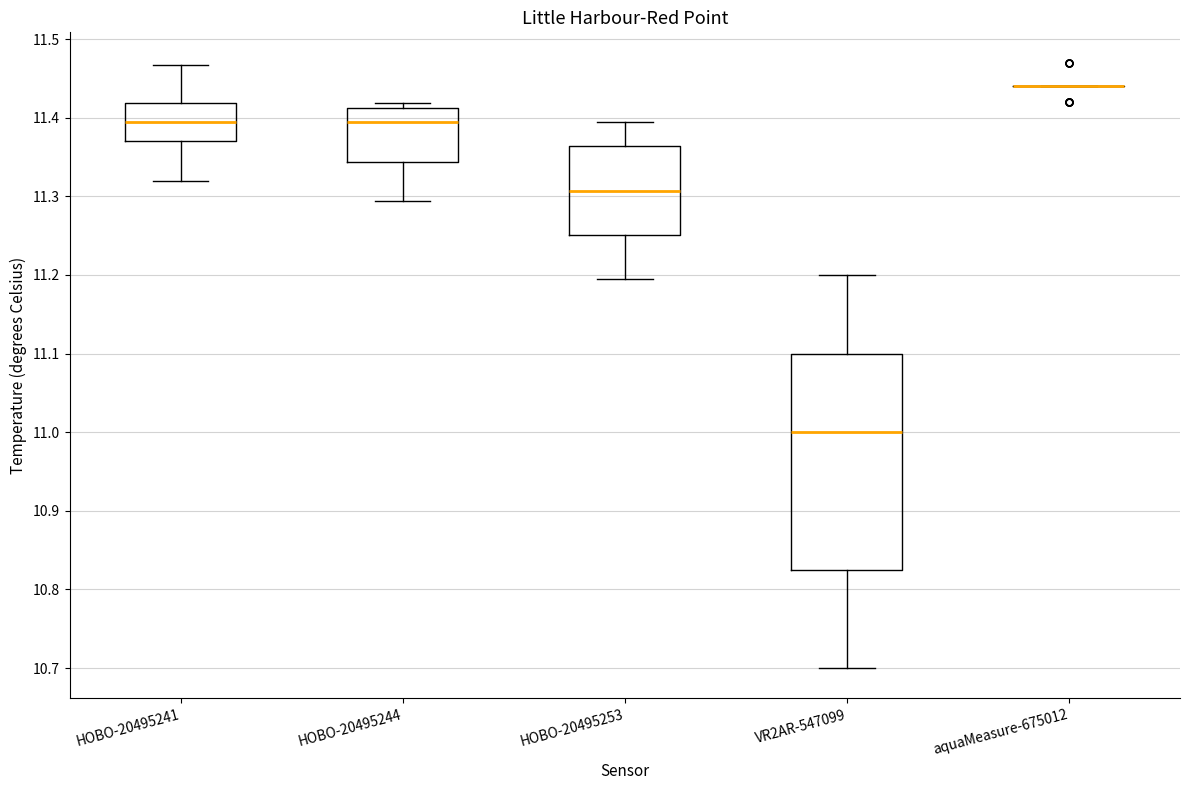

Reading left to right, read every box against the y-axis: the position of its median line, the range the box covers, and the ends of its whiskers. The values are not printed on the chart, so give them approximately, as read against the axis.

HOBO-20495241: median 11.39, box 11.37 to 11.42, whiskers 11.32 to 11.47
HOBO-20495244: median 11.39, box 11.34 to 11.41, whiskers 11.29 to 11.42
HOBO-20495253: median 11.31, box 11.25 to 11.36, whiskers 11.20 to 11.39
VR2AR-547099: median 11.00, box 10.83 to 11.10, whiskers 10.70 to 11.20
aquaMeasure-675012: box collapsed to a line at 11.44, whiskers 11.44 to 11.44